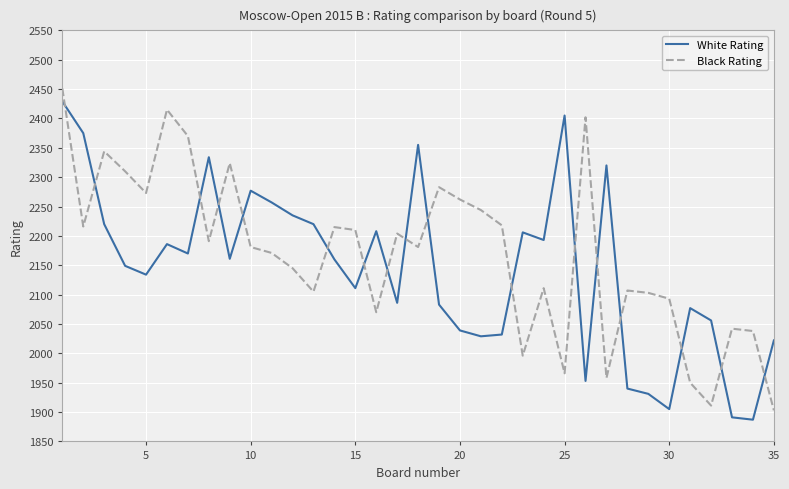

What is the minimum value for White Rating?

1887